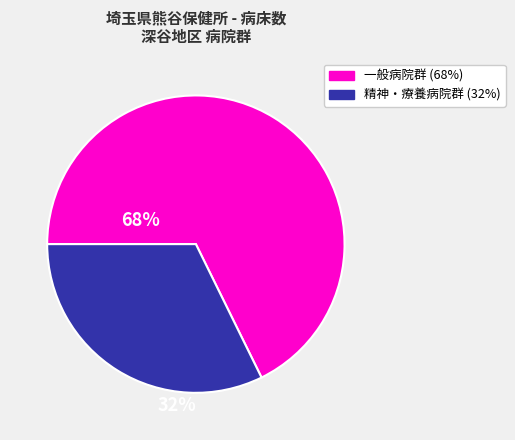

Count the number of slices in the pie.

2